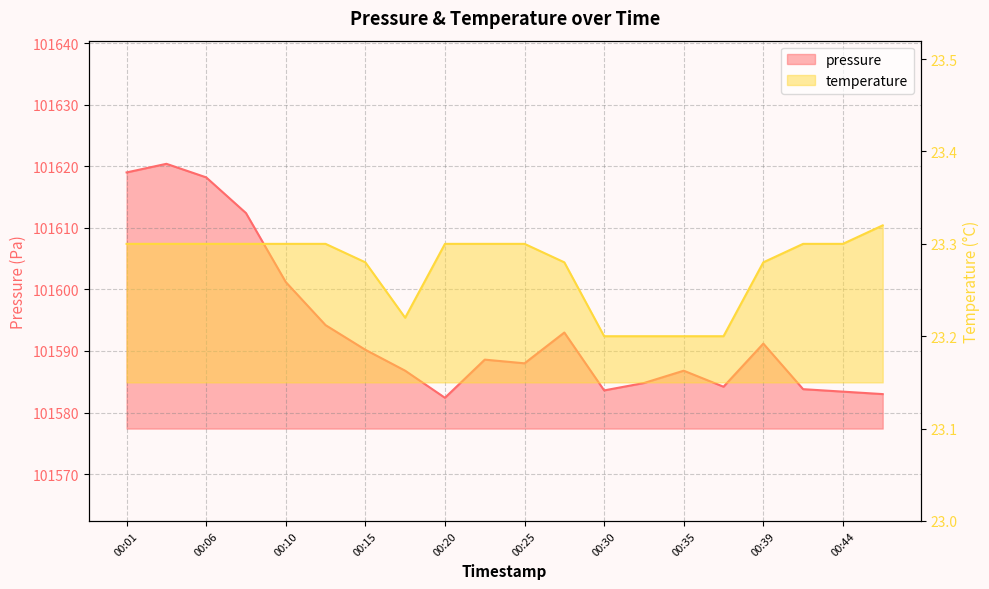

True or false: temperature and pressure cross at least once.

False